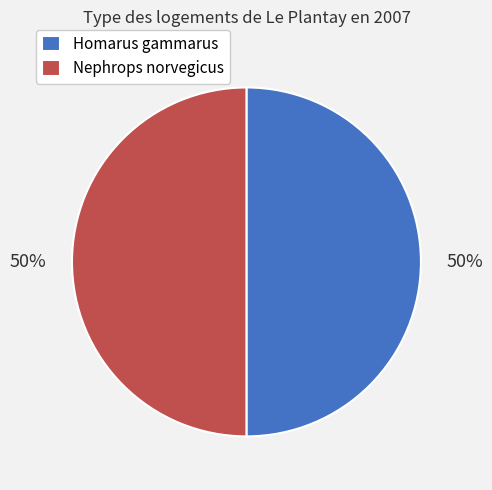

What is the ratio of the value at Nephrops norvegicus to the value at Homarus gammarus?

1.0